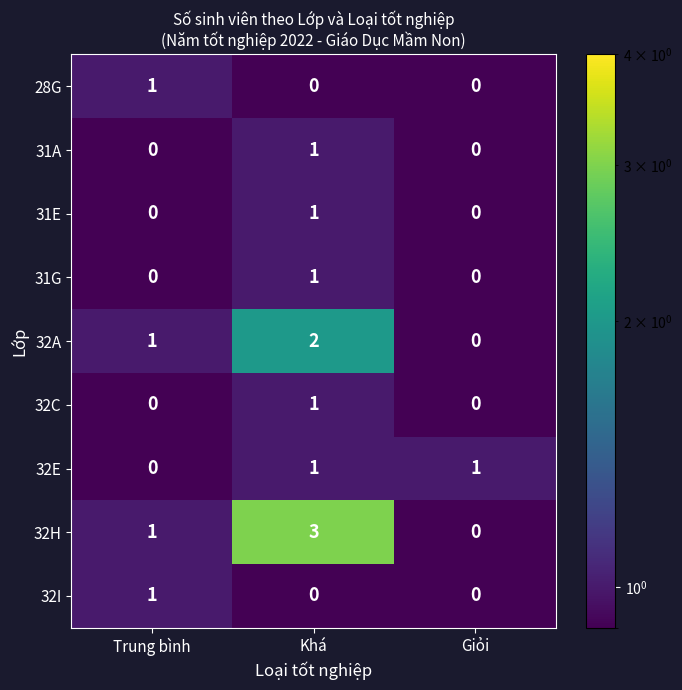

At how many categories does at least one series exceed 2?

1